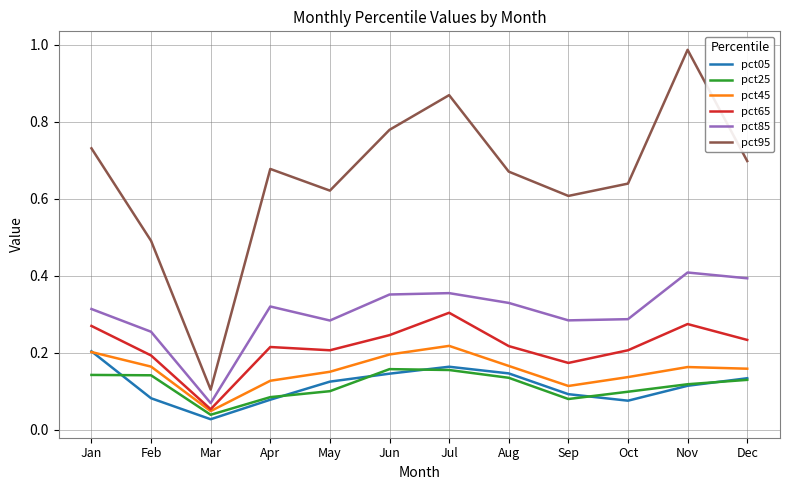

At which label is pct45 closest to 0?

Mar